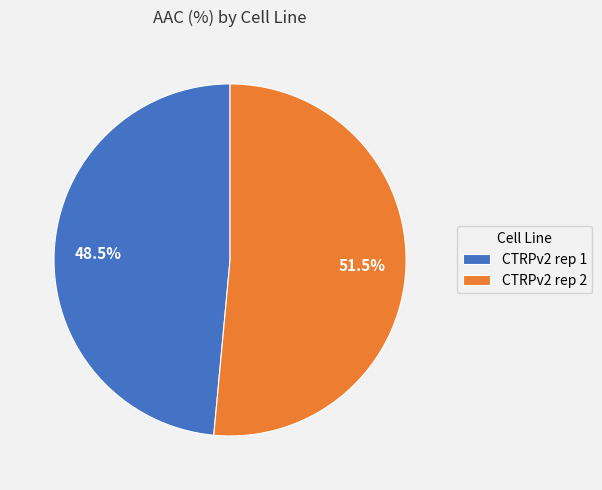

What is the ratio of the value at CTRPv2 rep 2 to the value at CTRPv2 rep 1?

1.1